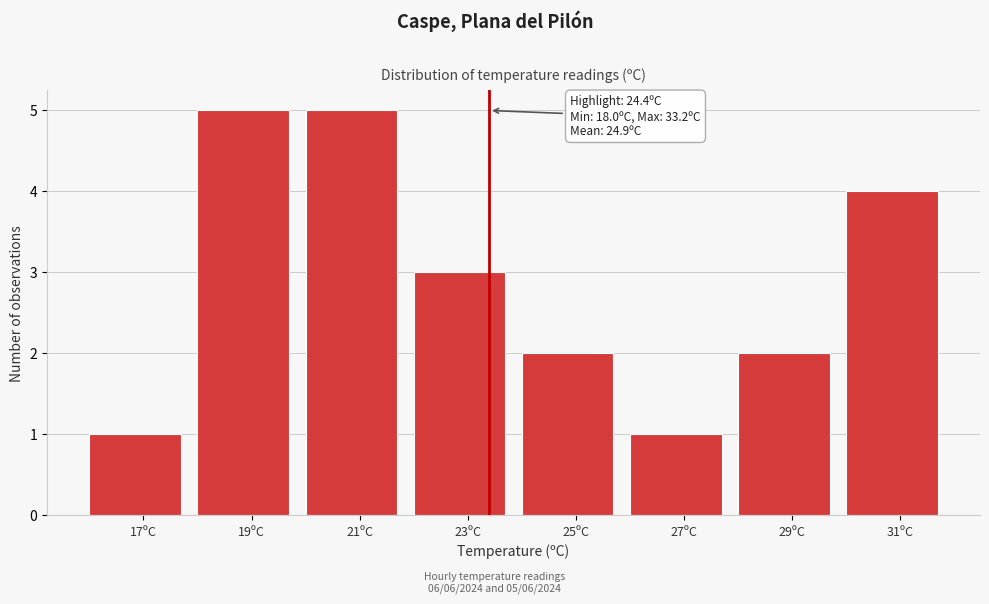

Reading left to right, transcribe all the data shown in this chart.

17ºC=1	19ºC=5	21ºC=5	23ºC=3	25ºC=2	27ºC=1	29ºC=2	31ºC=4